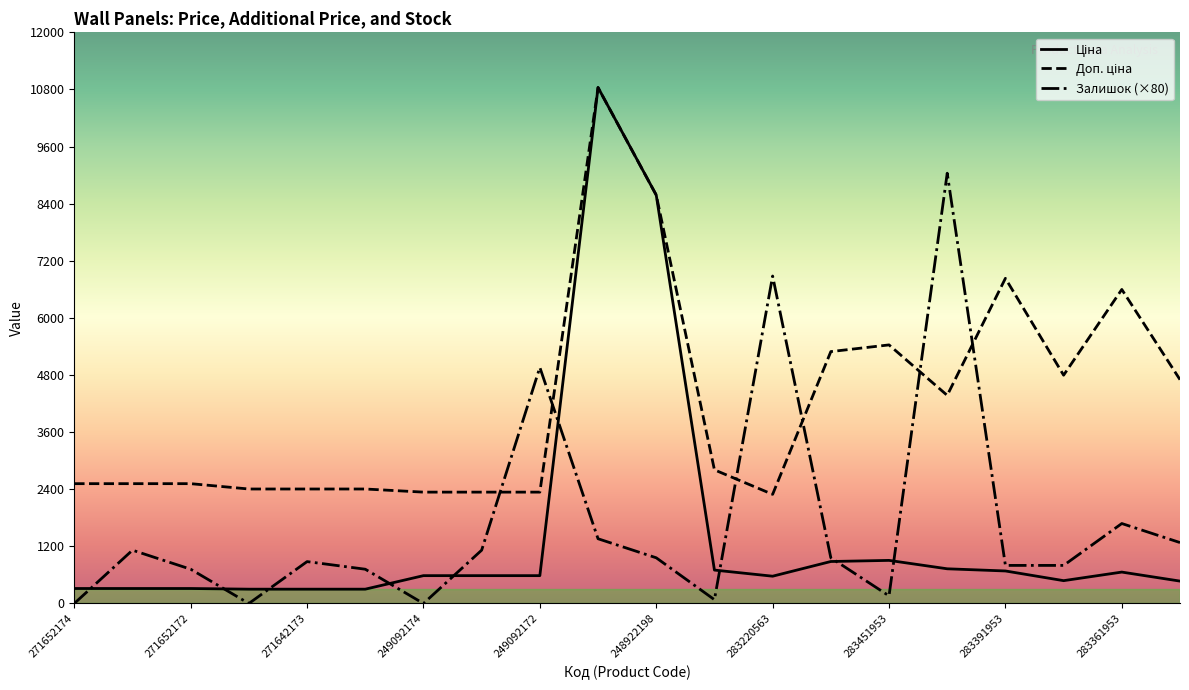

How many lines are shown in the chart?

3